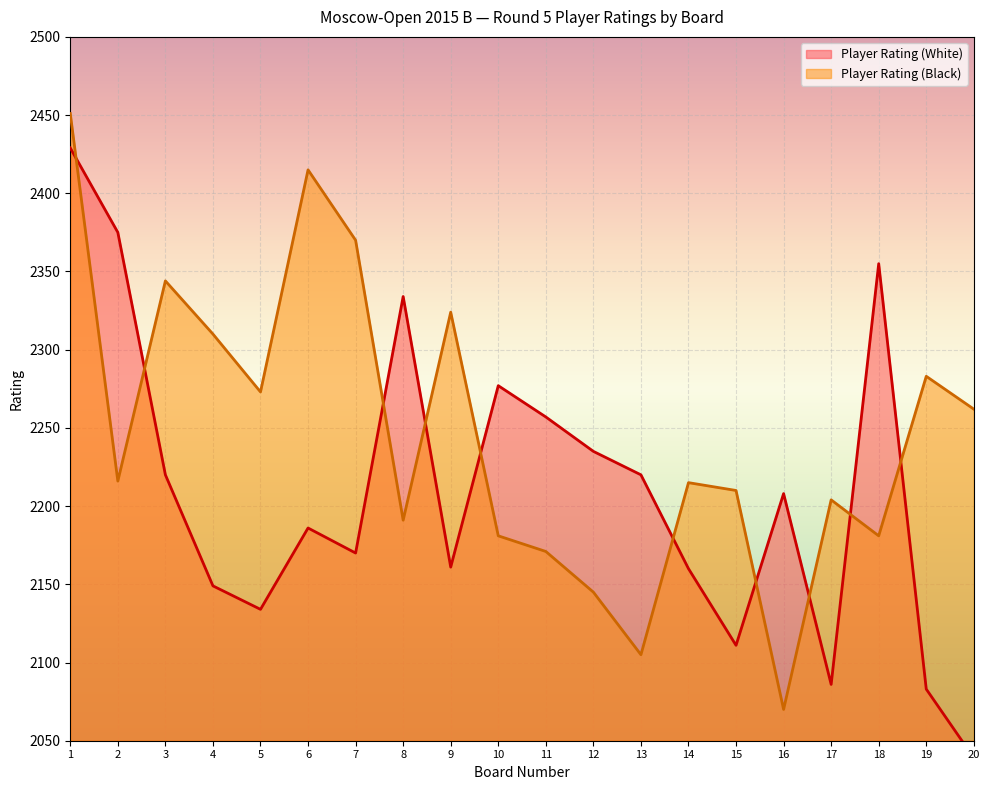

What is the sum of the Player Rating (White) values at 17 and 3?

4306